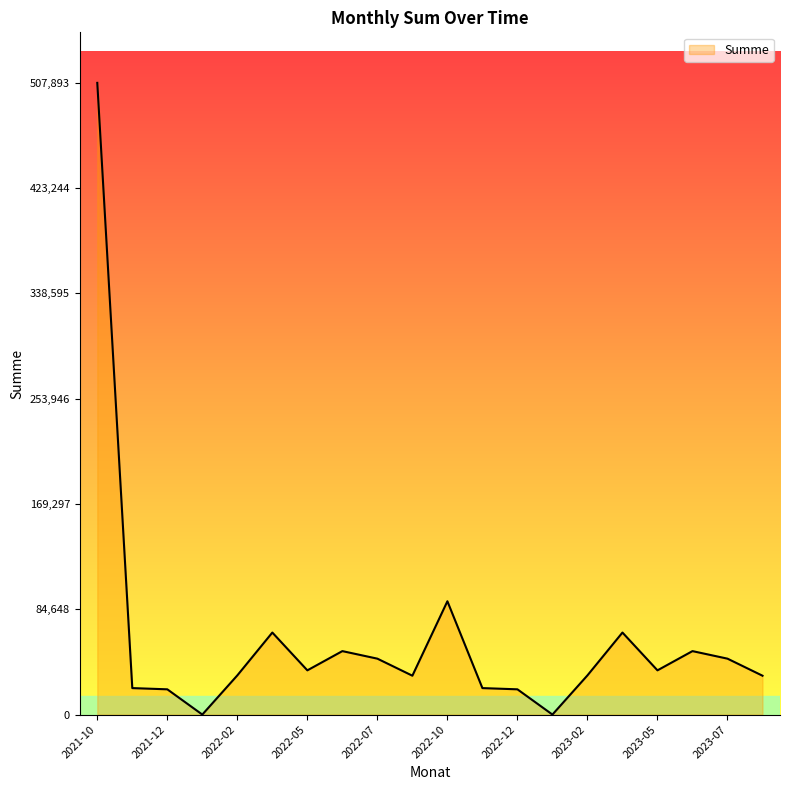

What is the difference between the maximum and minimum values?

507893.5